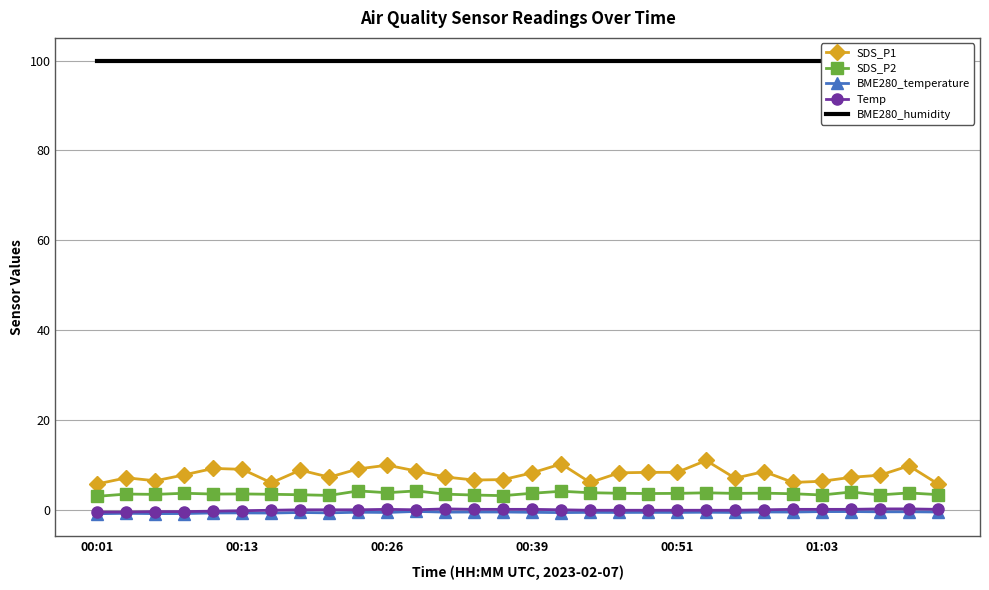

How many distinct data groups are displayed?

5